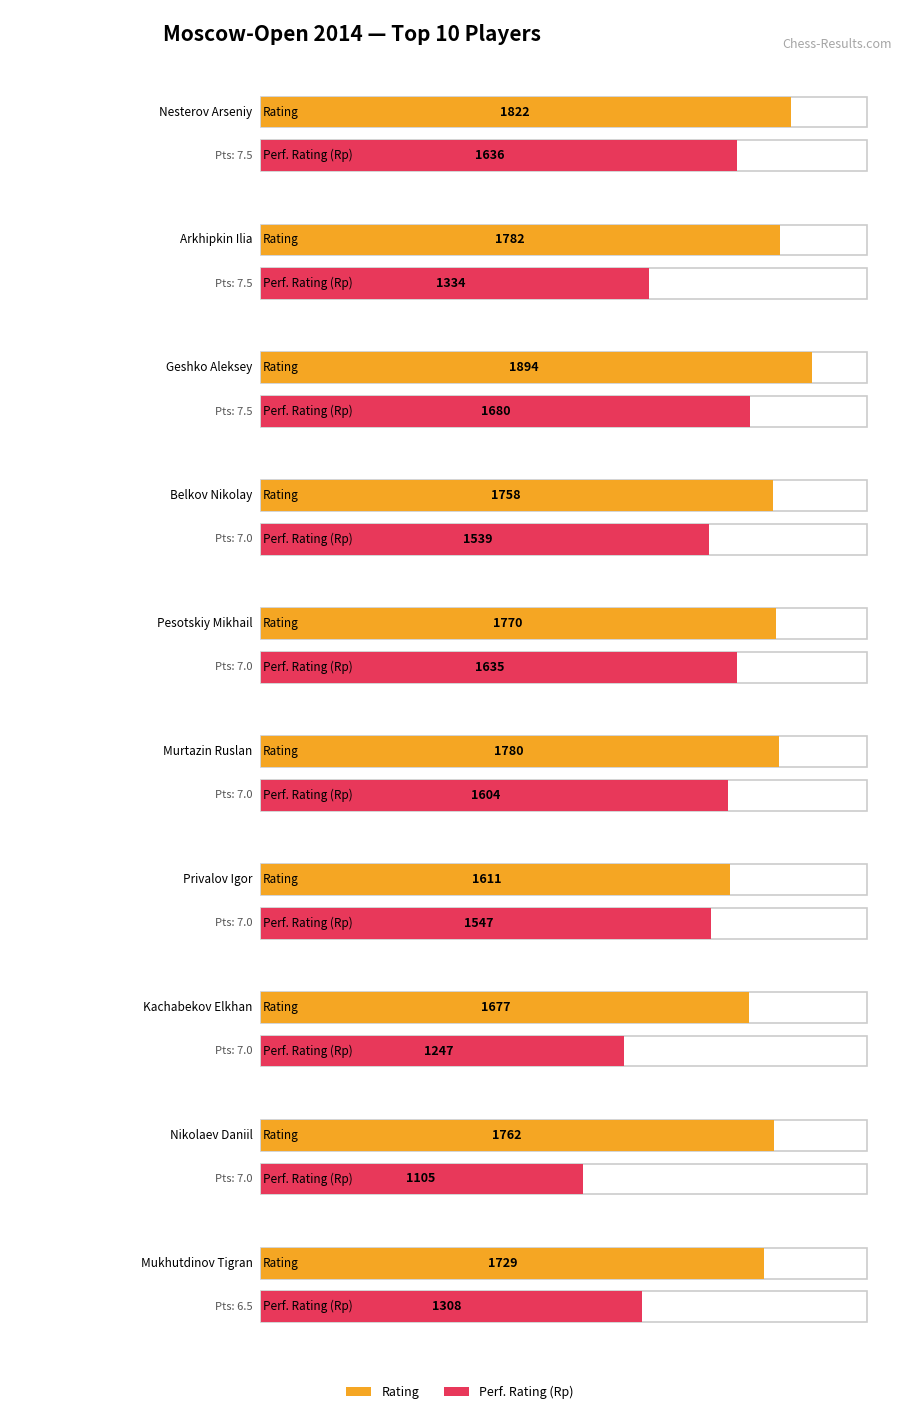

What is the label of the 3rd bar from the right?

Kachabekov Elkhan